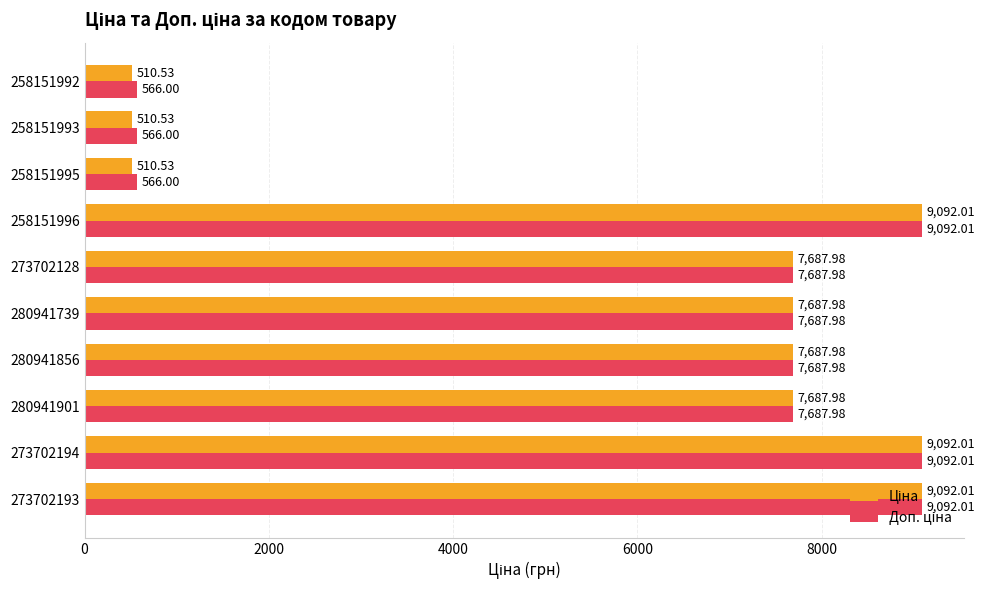

At how many categories does at least one series exceed 2159?

7